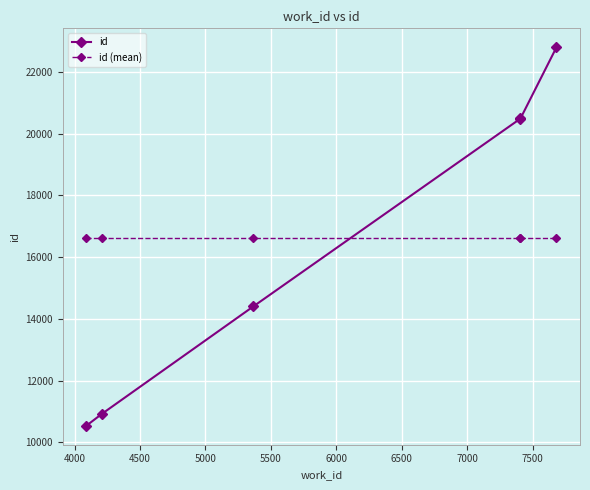

How many lines are shown in the chart?

2